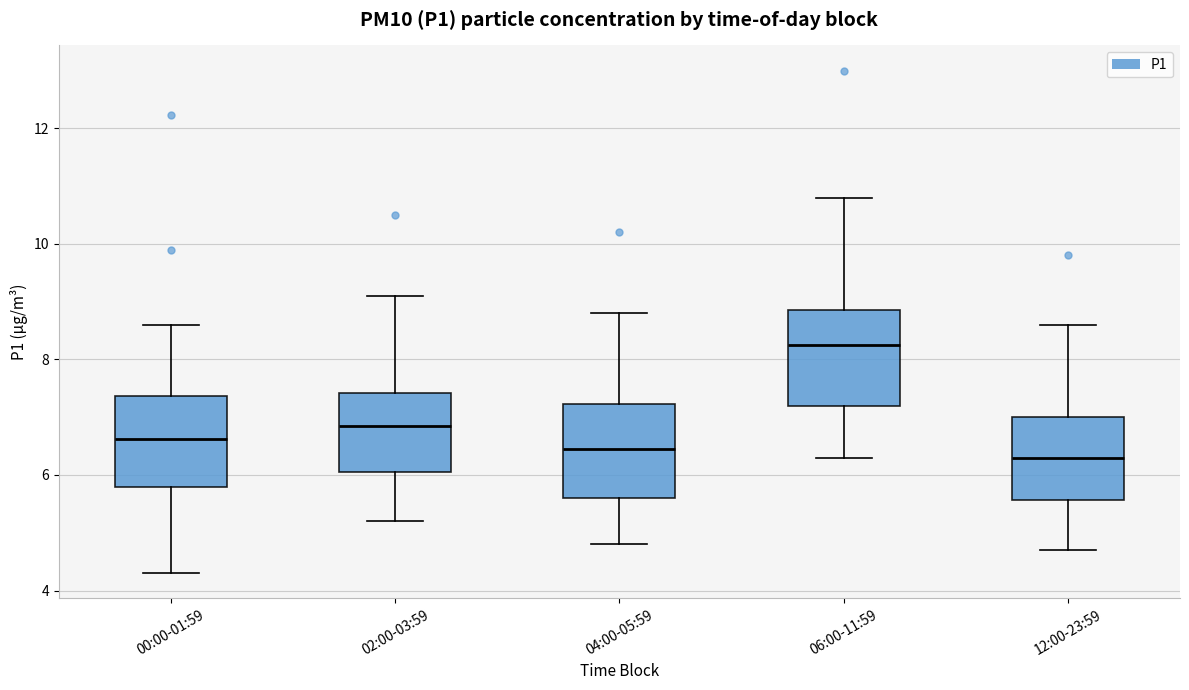

Reading left to right, transcribe this box plot: for each box, give where its median line is, the range the box spans, and where its two whiskers end, as read against the y-axis. The values are not printed on the chart, so give them approximately, as read against the axis.

00:00-01:59: median 6.6, box 5.8 to 7.4, whiskers 4.4 to 8.6
02:00-03:59: median 6.8, box 6.0 to 7.4, whiskers 5.2 to 9.2
04:00-05:59: median 6.4, box 5.6 to 7.2, whiskers 4.8 to 8.8
06:00-11:59: median 8.2, box 7.2 to 8.8, whiskers 6.4 to 10.8
12:00-23:59: median 6.4, box 5.6 to 7.0, whiskers 4.8 to 8.6